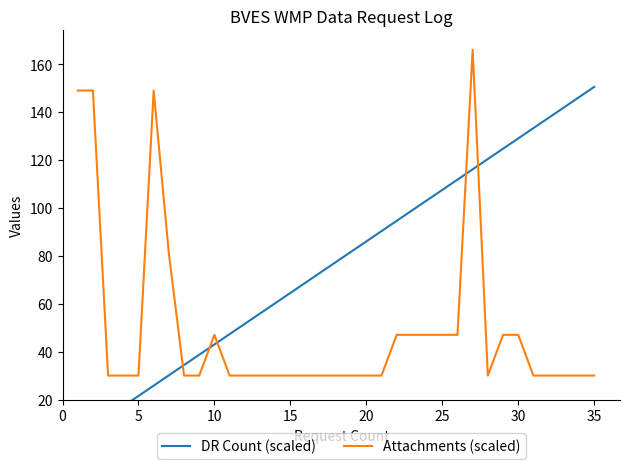

What is the highest value of the Attachments (scaled) series?

166